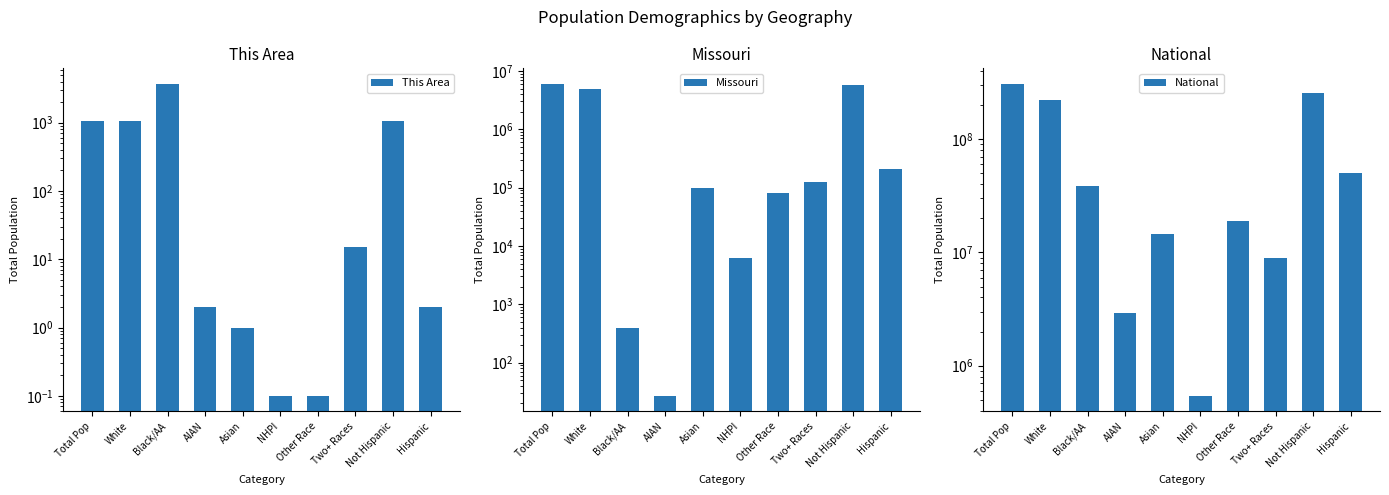

What is the difference between the maximum and second lowest values in the Missouri series?

5988536.0